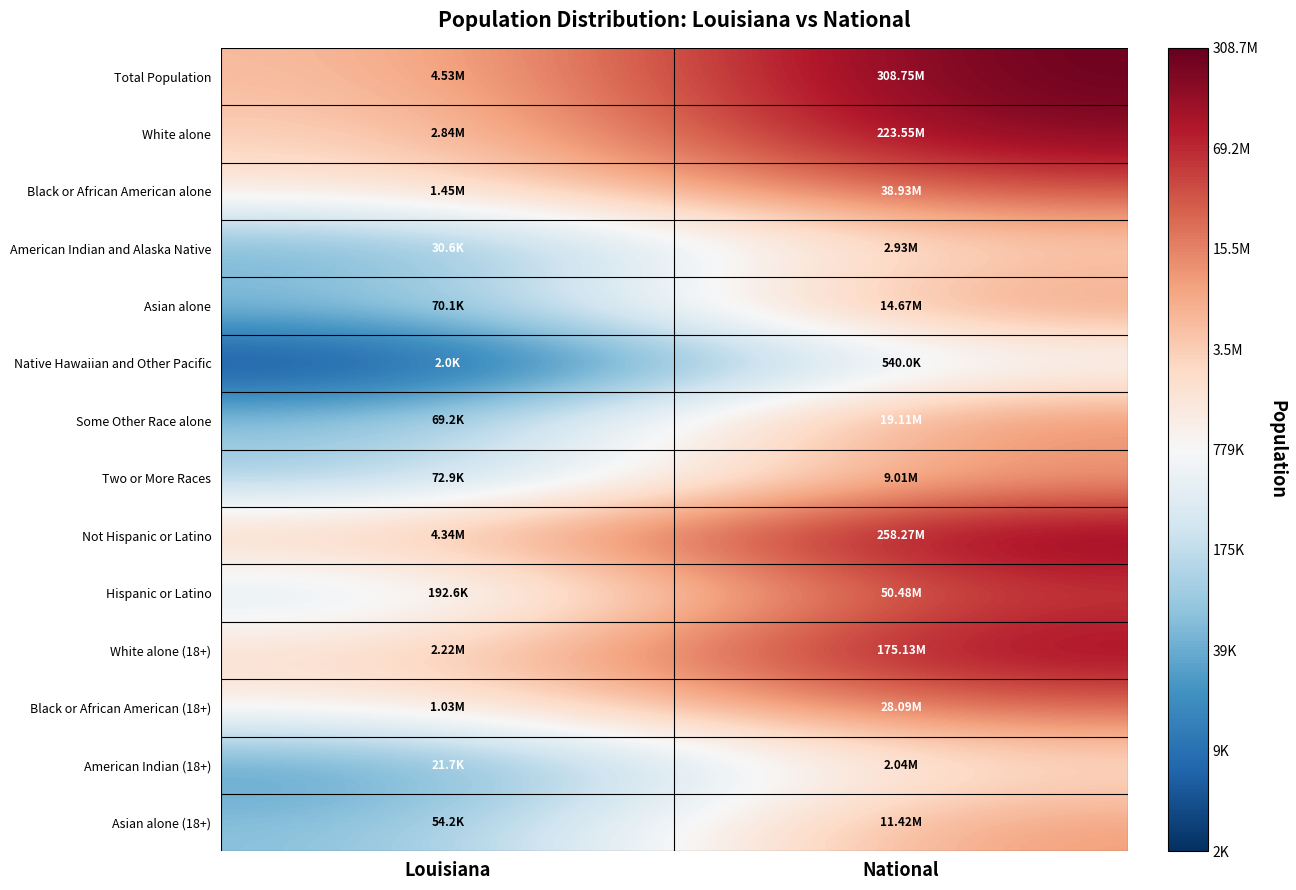

At which category is the sum across all series the highest?

National